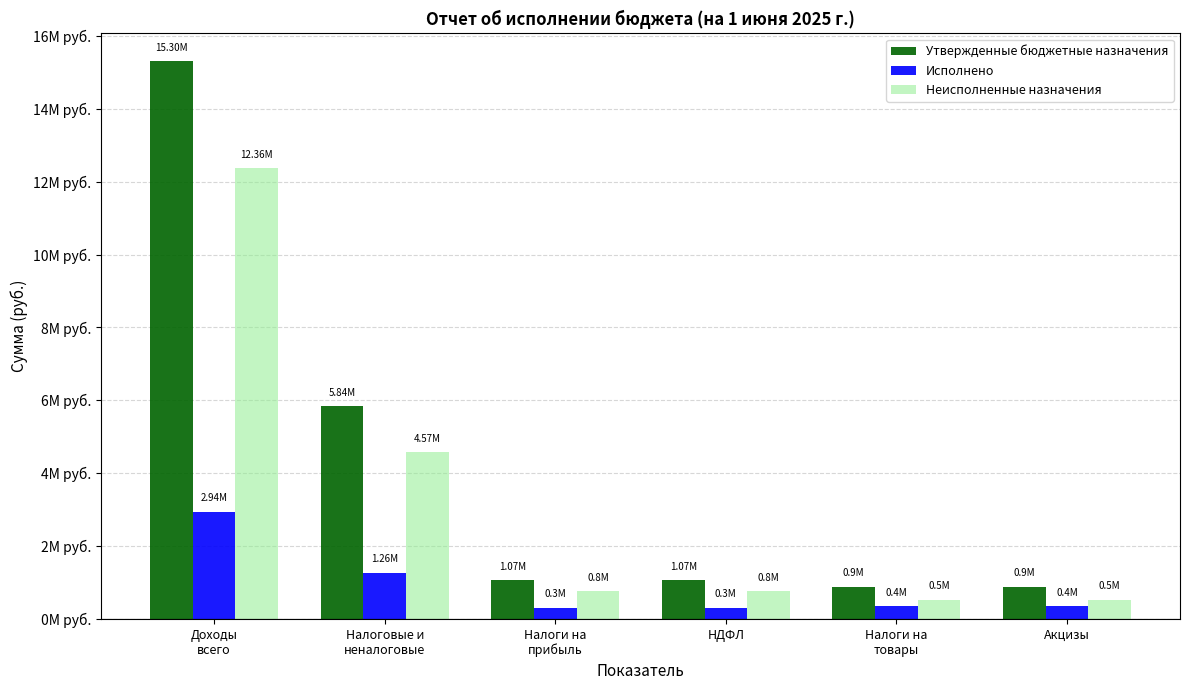

Are the bars grouped side by side (vs. stacked)?

Yes